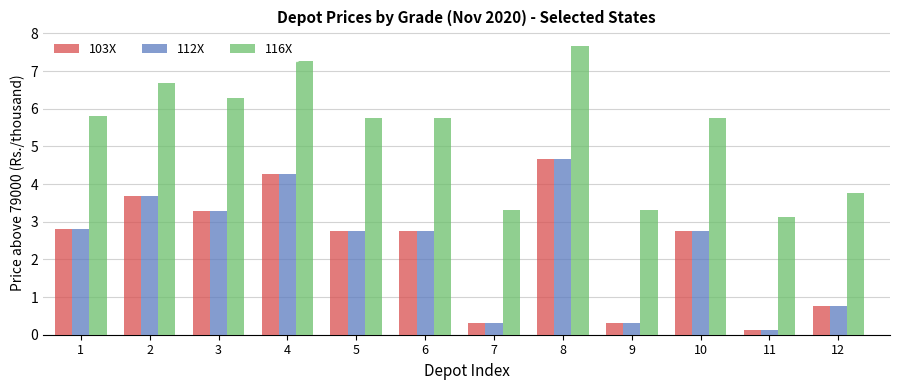

Which label corresponds to the smallest value in the chart?

11